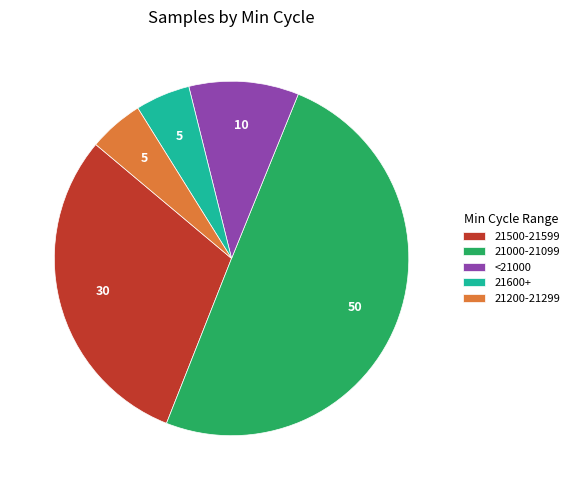

Between 21000-21099 and 21200-21299, which is larger?

21000-21099